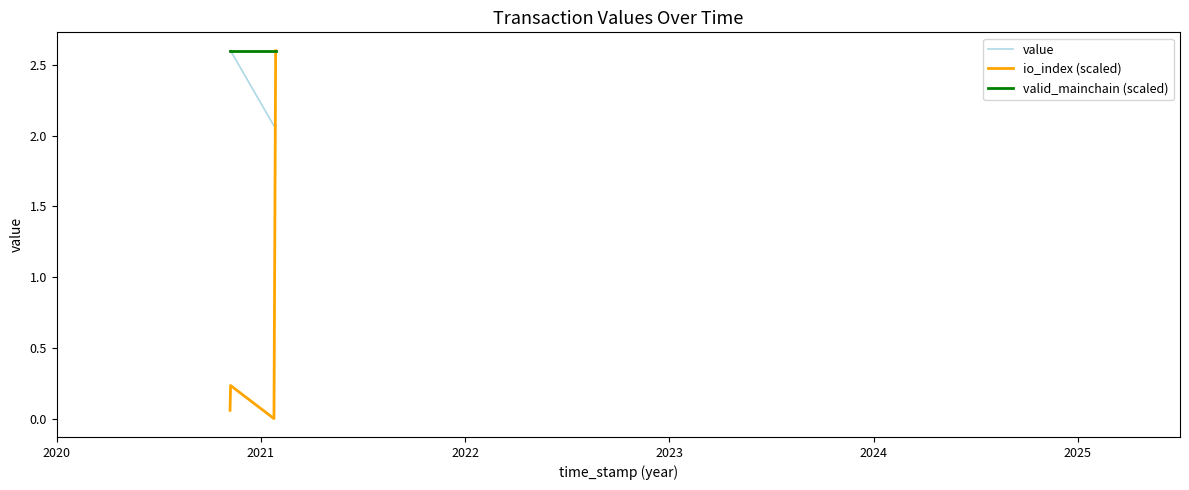

What are all the series names shown in the legend?

value, io_index (scaled), valid_mainchain (scaled)